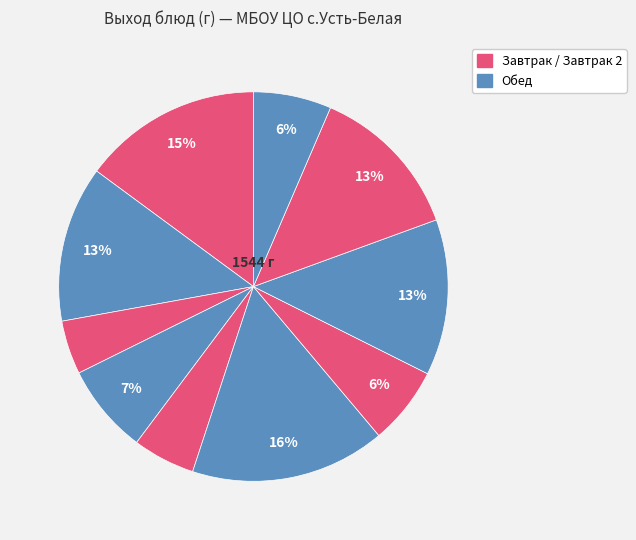

How many segments does this pie chart have?

10